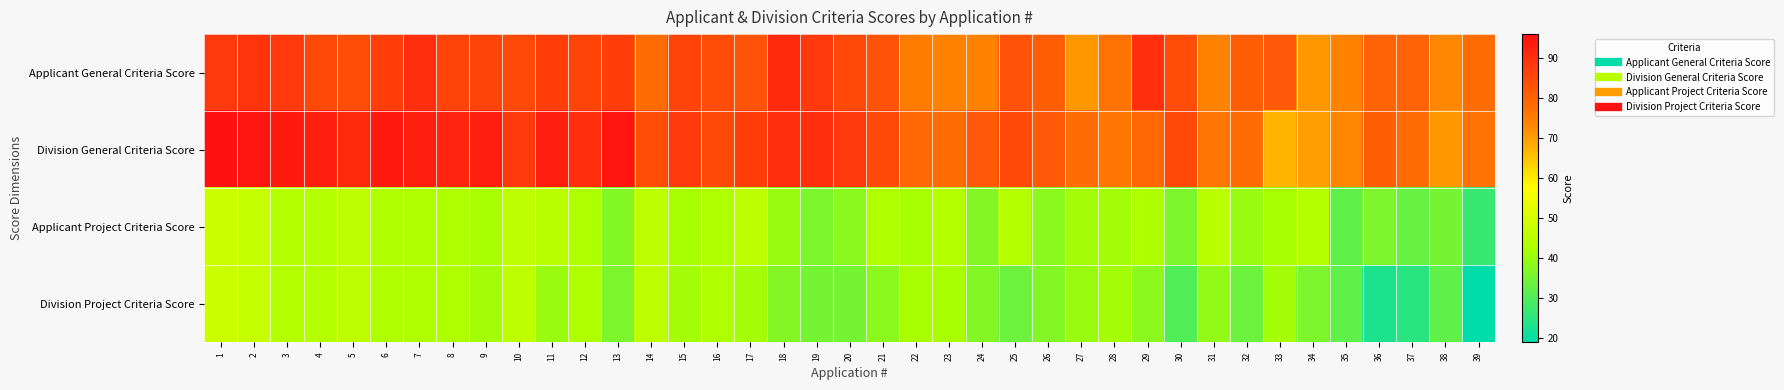

Reading right to left, what are all the values shown in this chart?

Applicant General Criteria Score: 39=78	38=73	37=80	36=80	35=74	34=71	33=82	32=81	31=74	30=84	29=90	28=77	27=71	26=81	25=83	24=74	23=74	22=75	21=83	20=85	19=88	18=91	17=83	16=84	15=86	14=78	13=87	12=86	11=87	10=85	9=86	8=86	7=90	6=87	5=84	4=85	3=88	2=89	1=88
Division General Criteria Score: 39=77	38=71	37=78	36=81	35=73	34=70	33=67	32=78	31=76	30=85	29=79	28=76	27=78	26=82	25=85	24=82	23=78	22=79	21=85	20=88	19=90	18=90	17=87	16=85	15=88	14=84	13=95	12=90	11=93	10=88	9=93	8=92	7=93	6=94	5=91	4=93	3=94	2=95	1=96
Applicant Project Criteria Score: 39=27	38=35	37=33	36=36	35=32	34=44	33=42	32=40	31=45	30=36	29=43	28=41	27=41	26=38	25=44	24=37	23=44	22=42	21=43	20=38	19=36	18=40	17=46	16=43	15=42	14=46	13=37	12=43	11=45	10=46	9=42	8=43	7=43	6=43	5=46	4=44	3=44	2=47	1=48
Division Project Criteria Score: 39=19	38=32	37=25	36=23	35=32	34=36	33=41	32=34	31=39	30=30	29=38	28=41	27=40	26=37	25=34	24=37	23=42	22=42	21=38	20=35	19=35	18=37	17=41	16=43	15=41	14=46	13=36	12=43	11=40	10=46	9=41	8=43	7=43	6=43	5=46	4=44	3=44	2=47	1=48